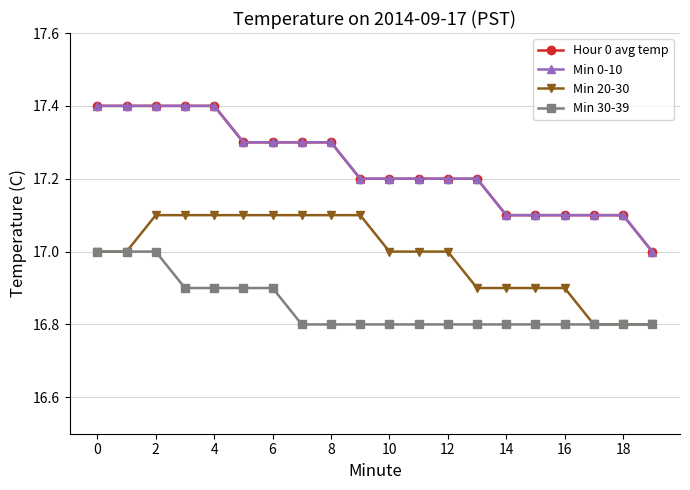

Does the chart have visible grid lines?

Yes